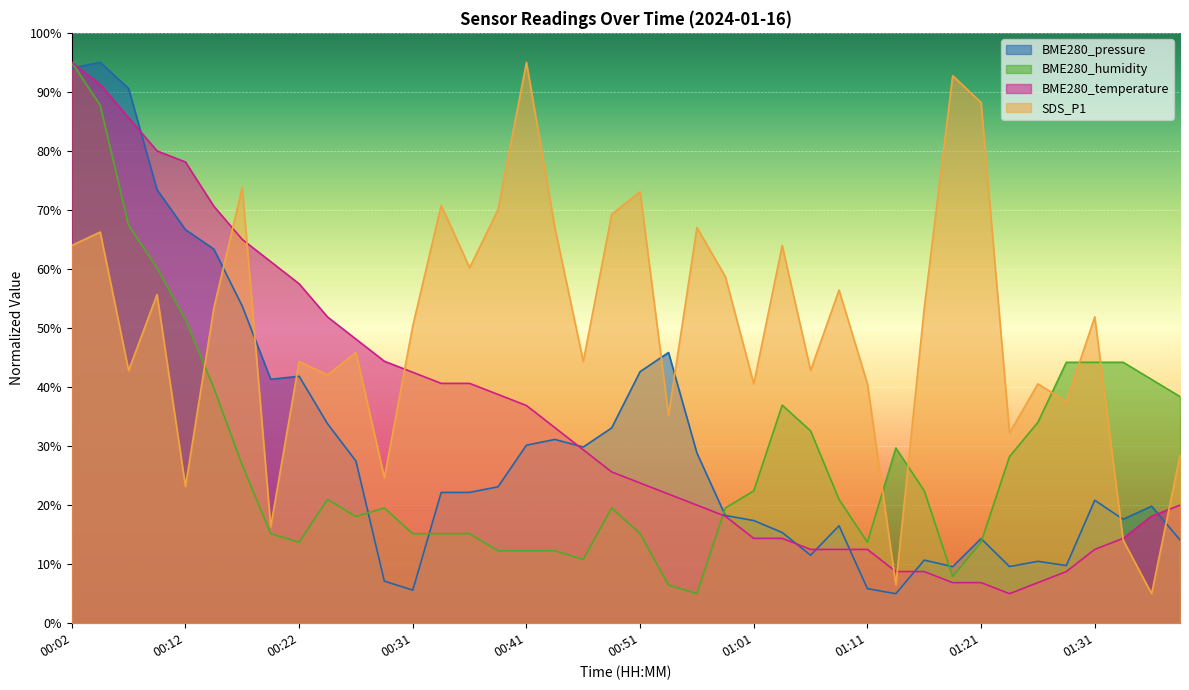

True or false: BME280_pressure has more than 0 interior local peaks.

True